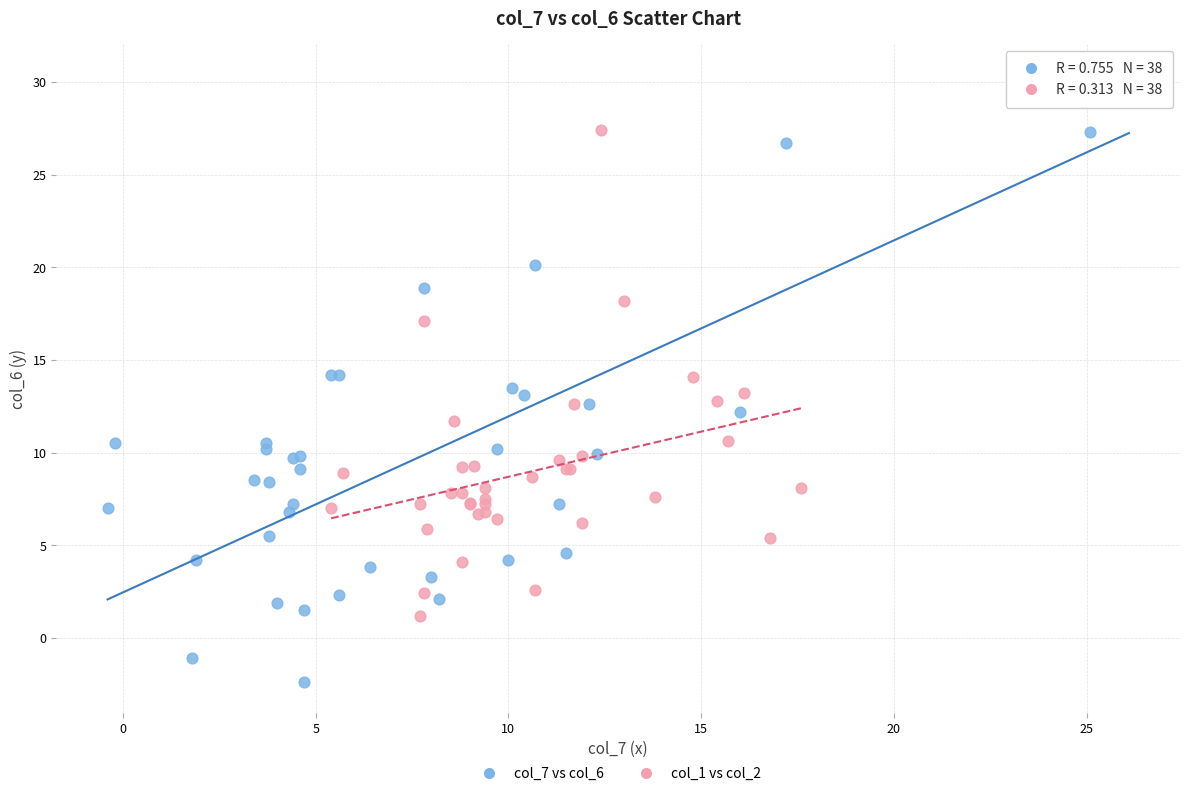

Which series reaches the maximum Y coordinate?

col_7 vs col_6